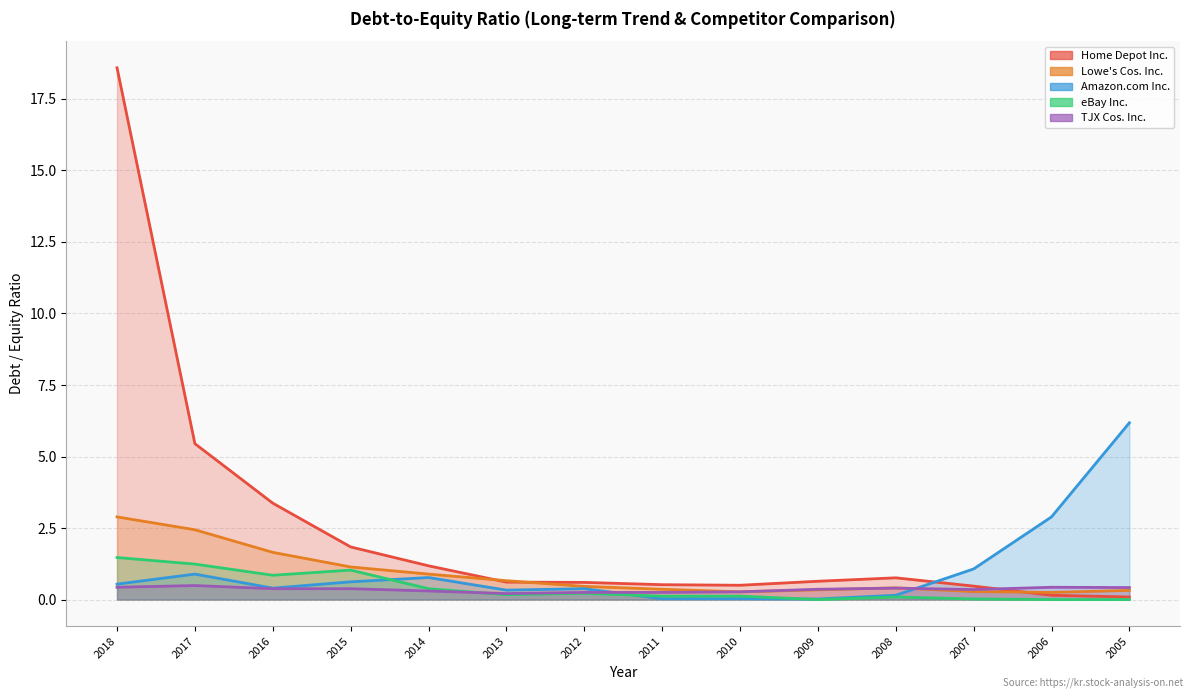

Which category has the highest value across all series?

2018